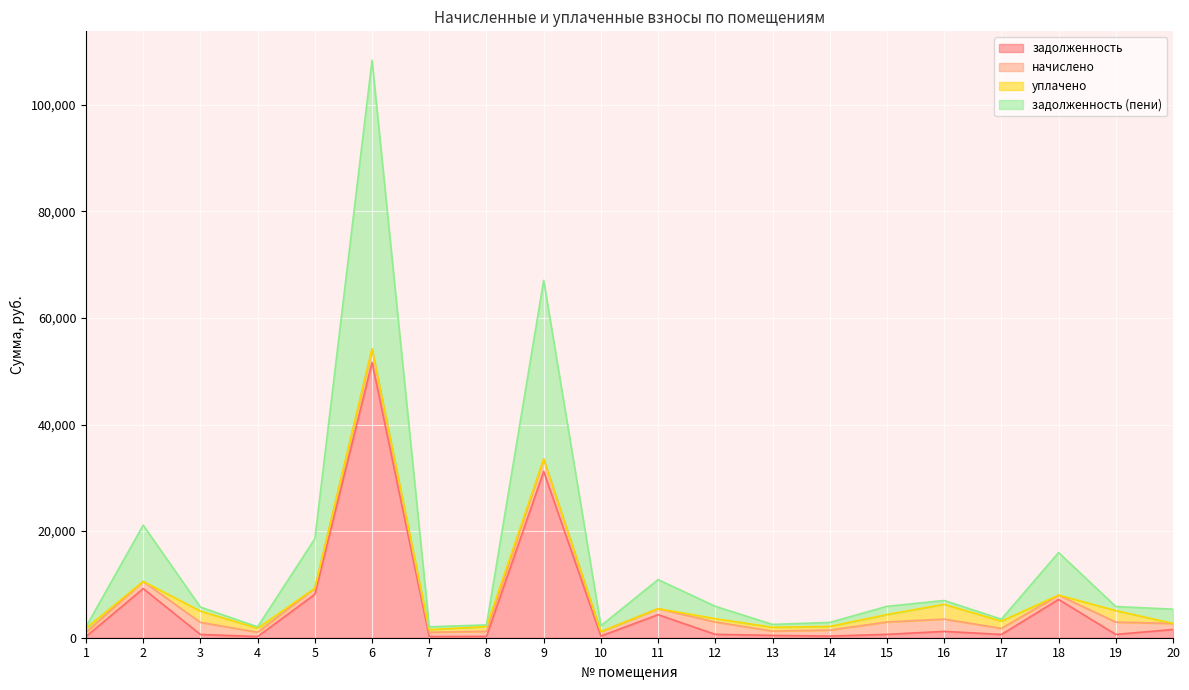

Which series has the largest total across all categories?

задолженность (пени)